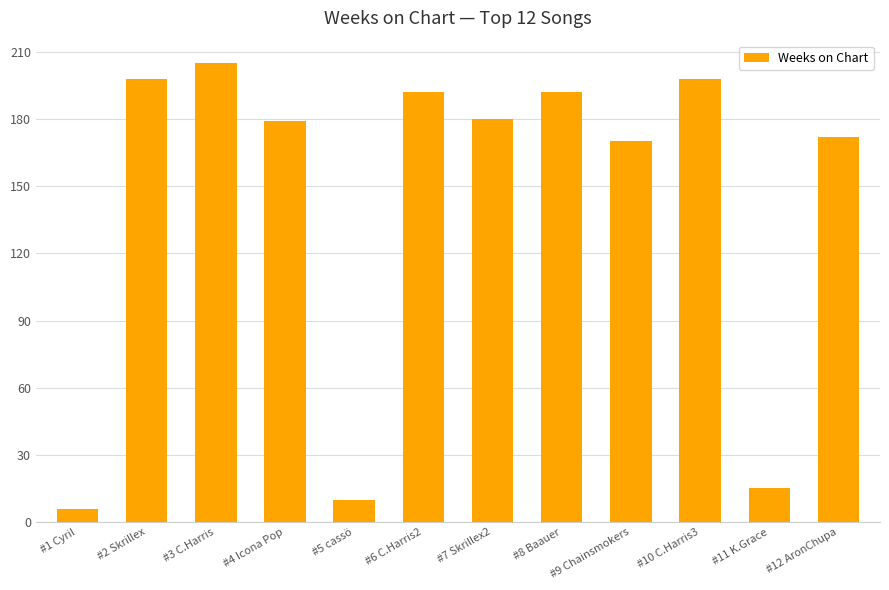

Is it true that the value at #4 Icona Pop is 179?

True